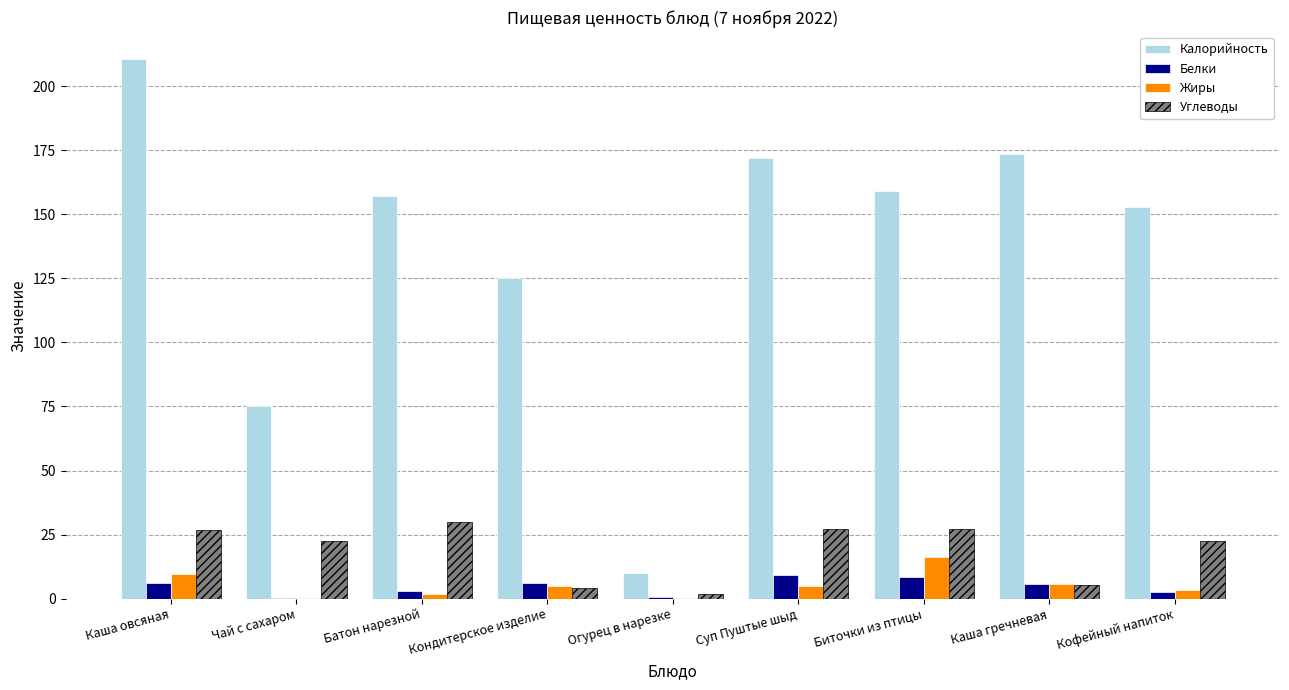

Is the value of Калорийность at Кофейный напиток greater than the value of Белки at Кондитерское изделие?

Yes